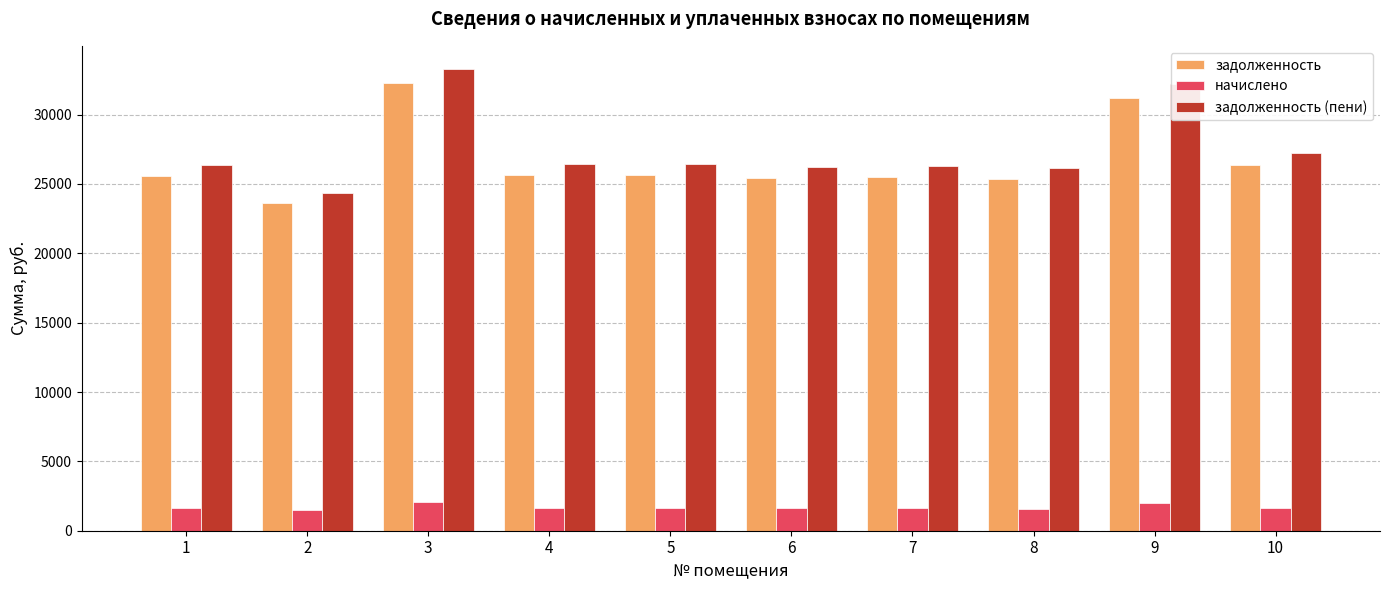

At which category is the sum across all series the highest?

3